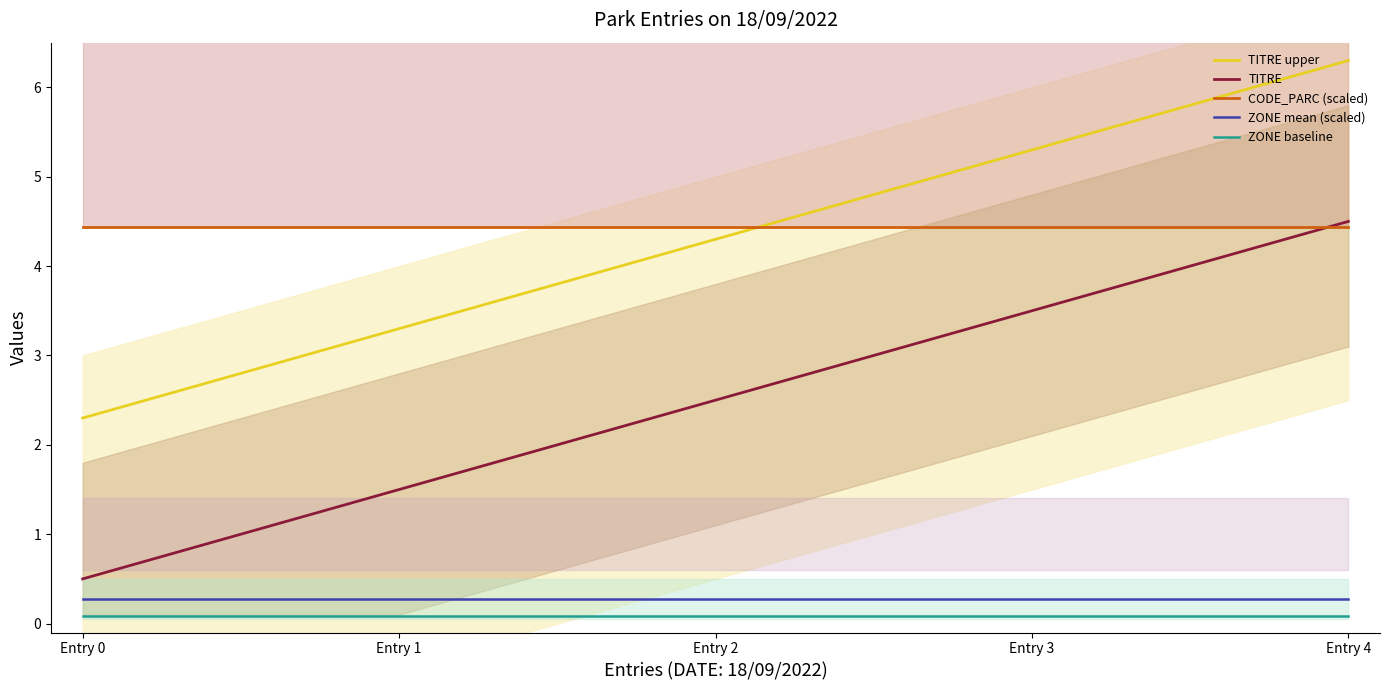

What are all the series names shown in the legend?

TITRE upper, TITRE, CODE_PARC (scaled), ZONE mean (scaled), ZONE baseline